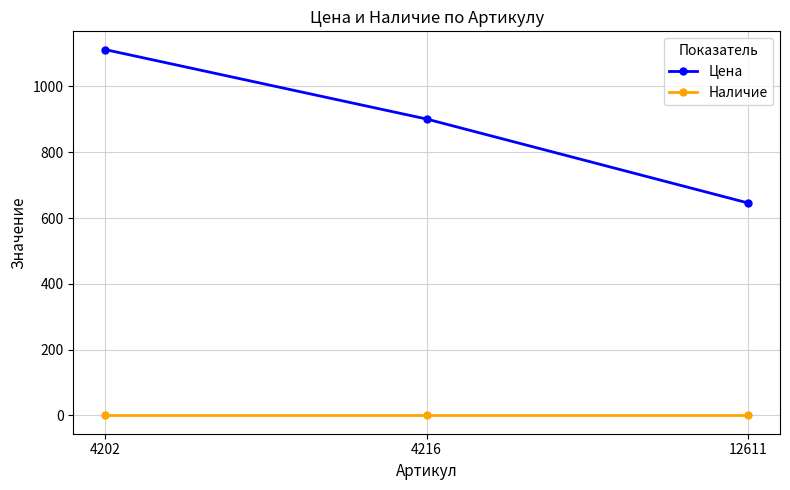

Reading left to right, extract all data points from this chart.

Цена: 1112	901	646
Наличие: 0	0	0